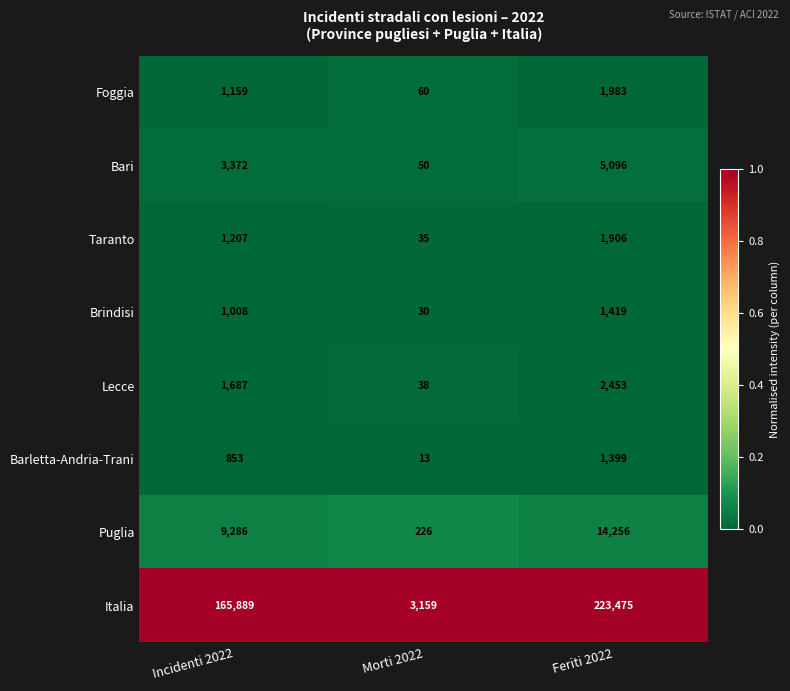

Reading right to left, extract all data points from this chart.

Foggia: Feriti 2022=1983	Morti 2022=60	Incidenti 2022=1159
Bari: Feriti 2022=5096	Morti 2022=50	Incidenti 2022=3372
Taranto: Feriti 2022=1906	Morti 2022=35	Incidenti 2022=1207
Brindisi: Feriti 2022=1419	Morti 2022=30	Incidenti 2022=1008
Lecce: Feriti 2022=2453	Morti 2022=38	Incidenti 2022=1687
Barletta-Andria-Trani: Feriti 2022=1399	Morti 2022=13	Incidenti 2022=853
Puglia: Feriti 2022=14256	Morti 2022=226	Incidenti 2022=9286
Italia: Feriti 2022=223475	Morti 2022=3159	Incidenti 2022=165889